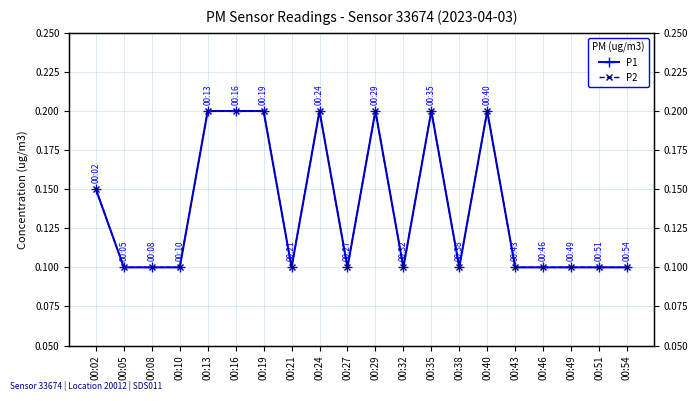

At which category does P1 reach its first local valley?

00:21